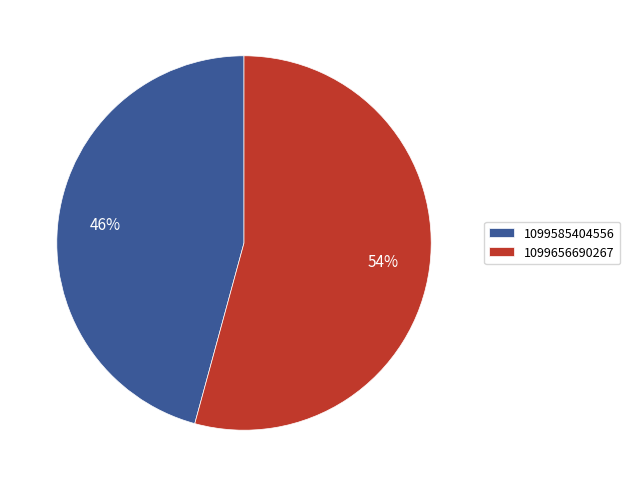

To the nearest percent, what is the combined percentage of 1099585404556 and 1099656690267?

100%